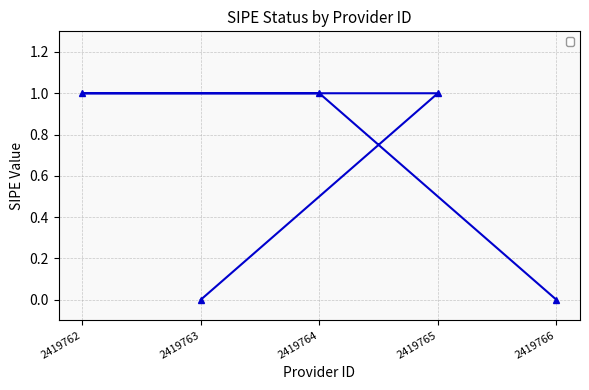

How many values are between 0 and 1?

5